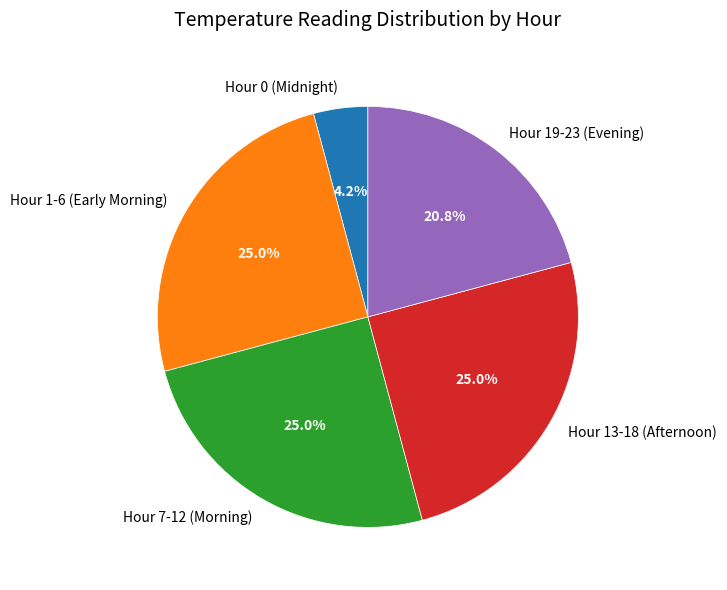

Is there a majority slice in this chart?

No